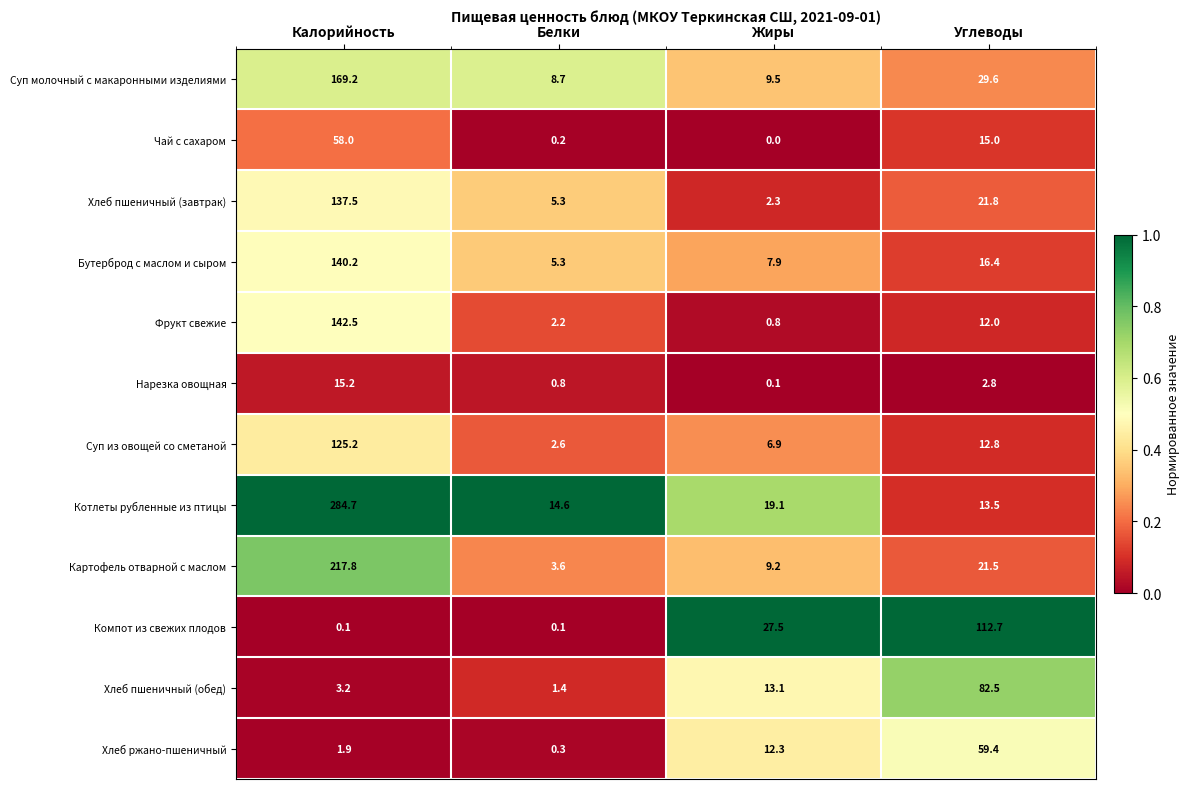

What is the total value across all series at Калорийность?

1295.5